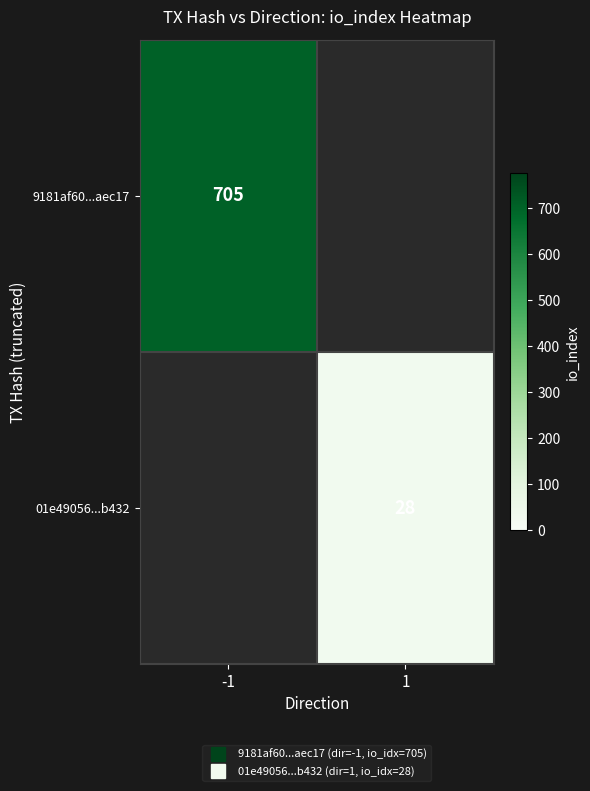

The value of 01e49056...b432 at 1 is 28.0. True or false?

True